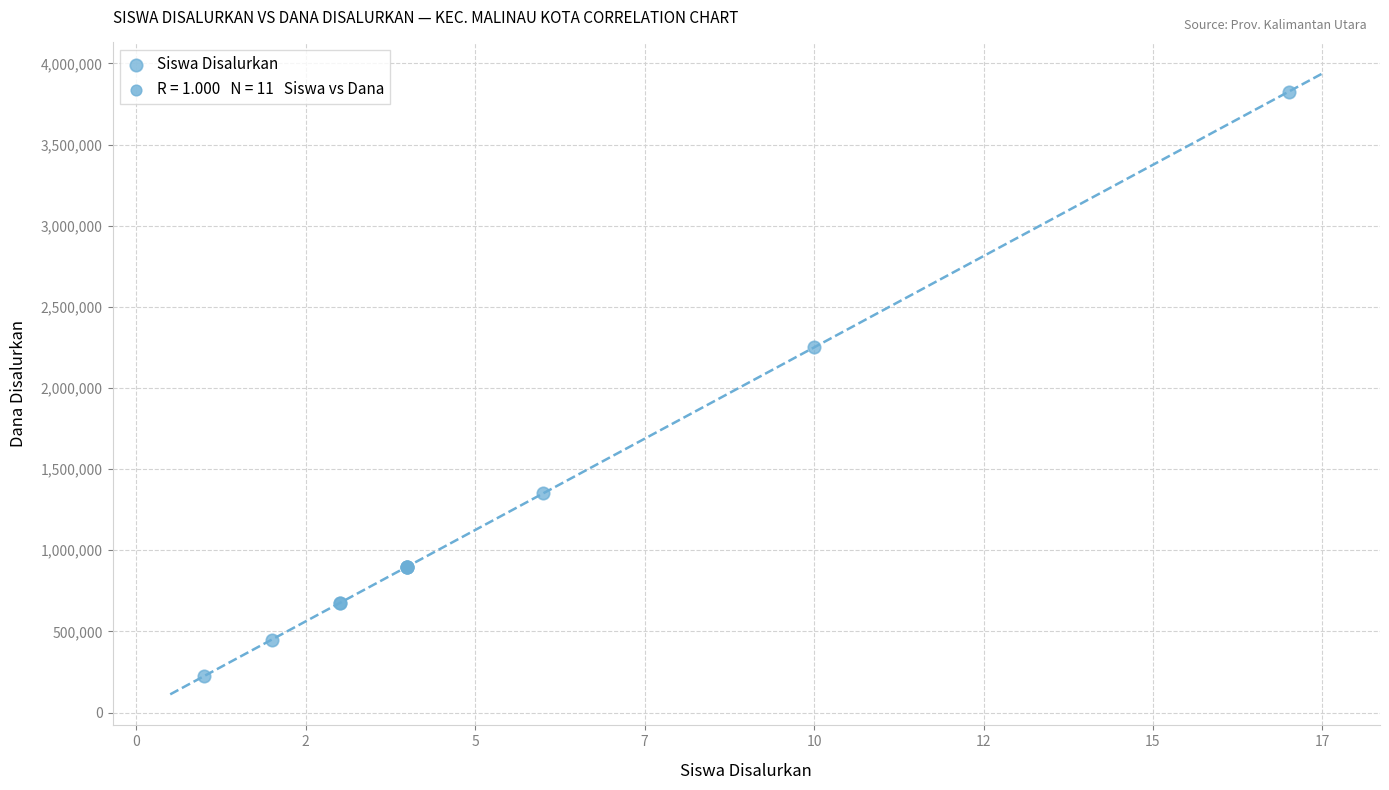

What Y value in the scatter plot is closest to 2025000?

2250000